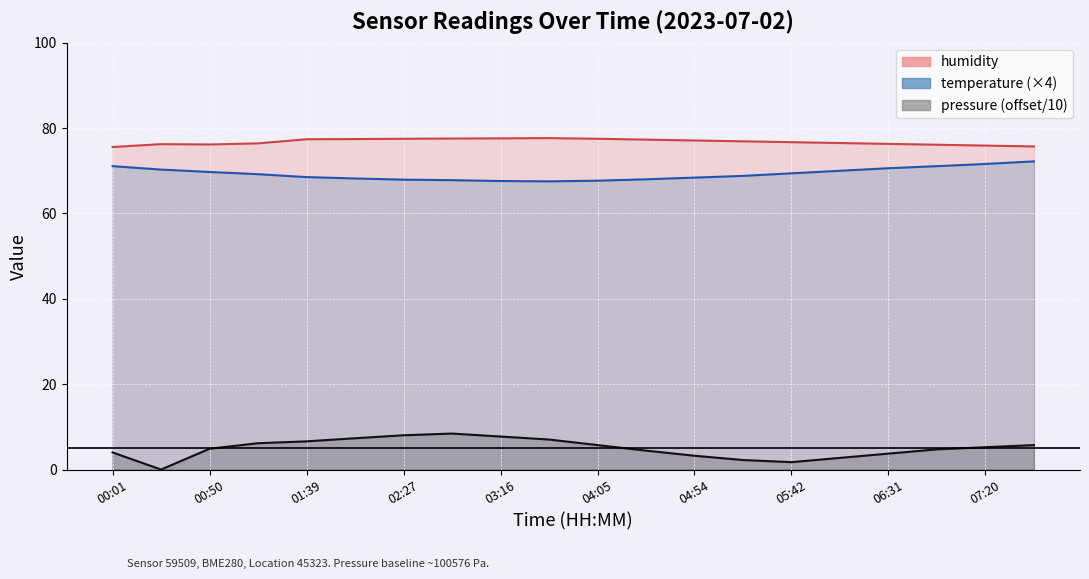

Is it true that temperature equals 122.6 at 5?

False